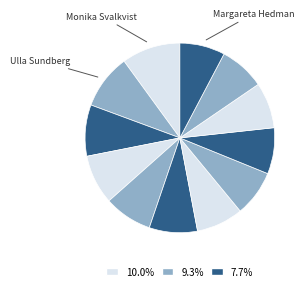

Count the number of slices in the pie.

12